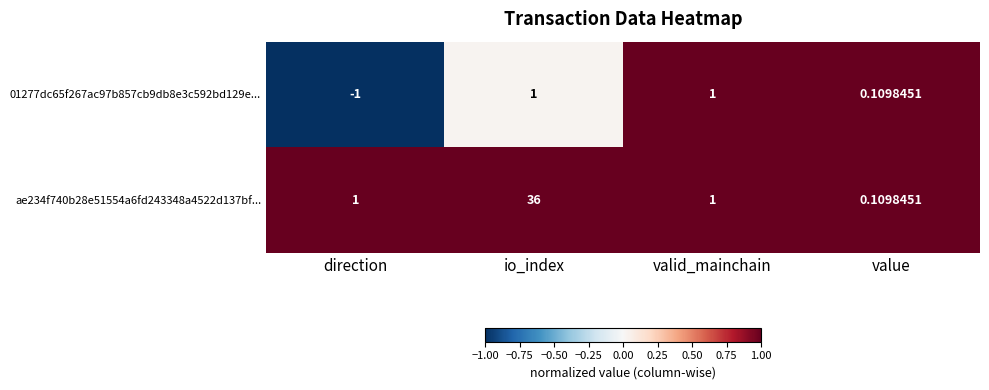

How many distinct data groups are displayed?

2